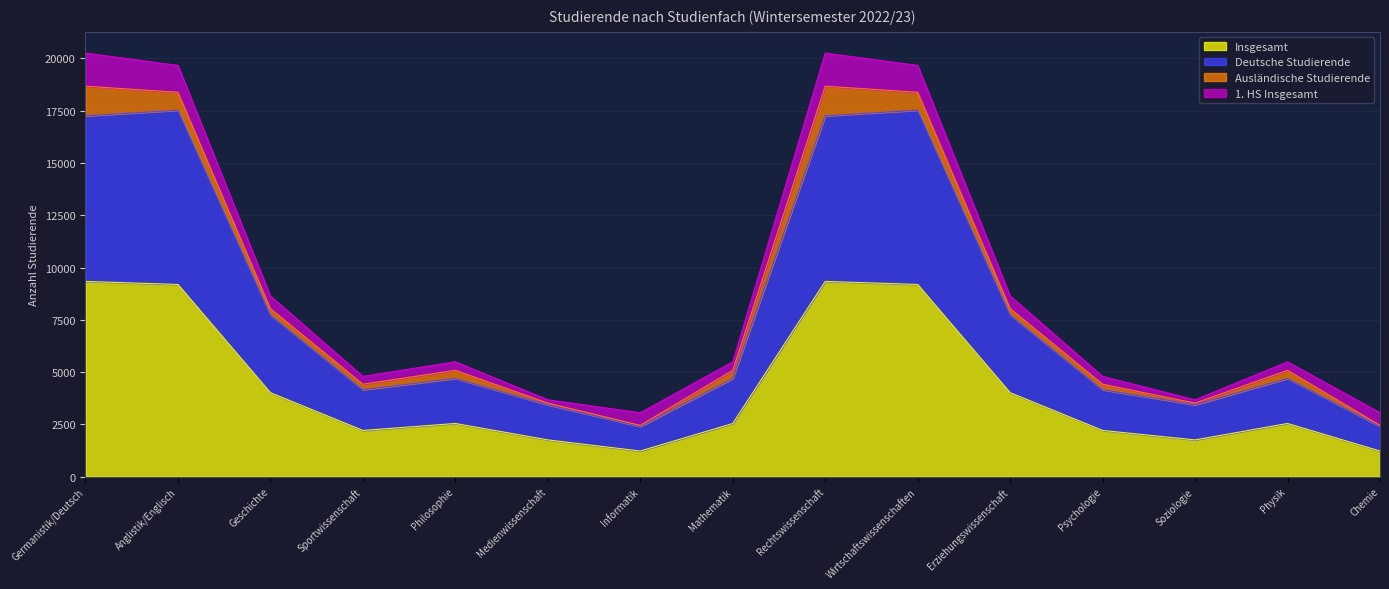

True or false: Insgesamt has a value of 15378 at Germanistik/Deutsch.

False